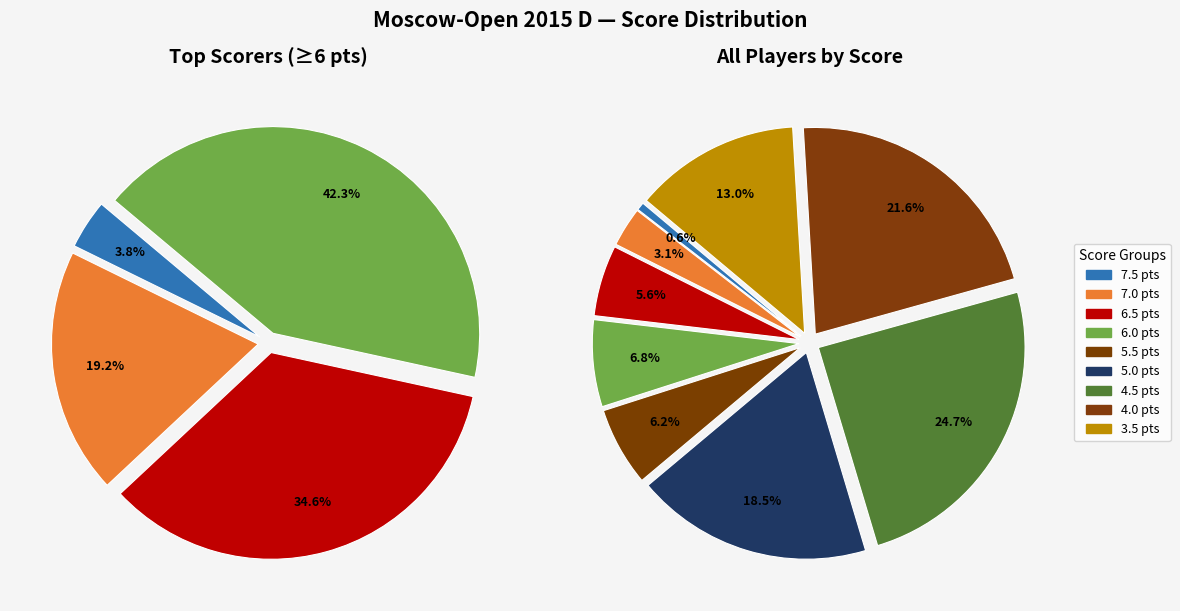

Which has a higher value, 3.5 or 6.5?

3.5